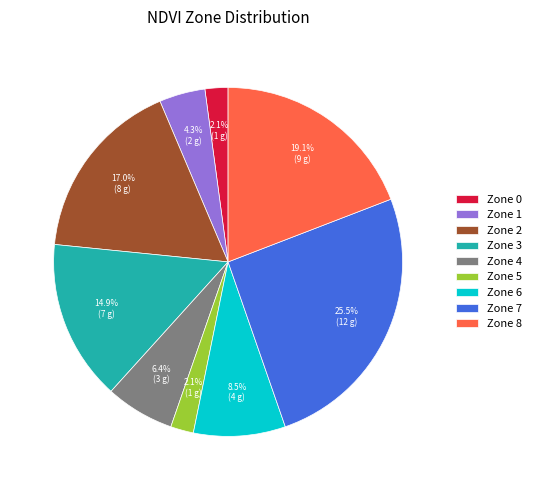

Is it true that Zone 3 is 1% of the pie?

False